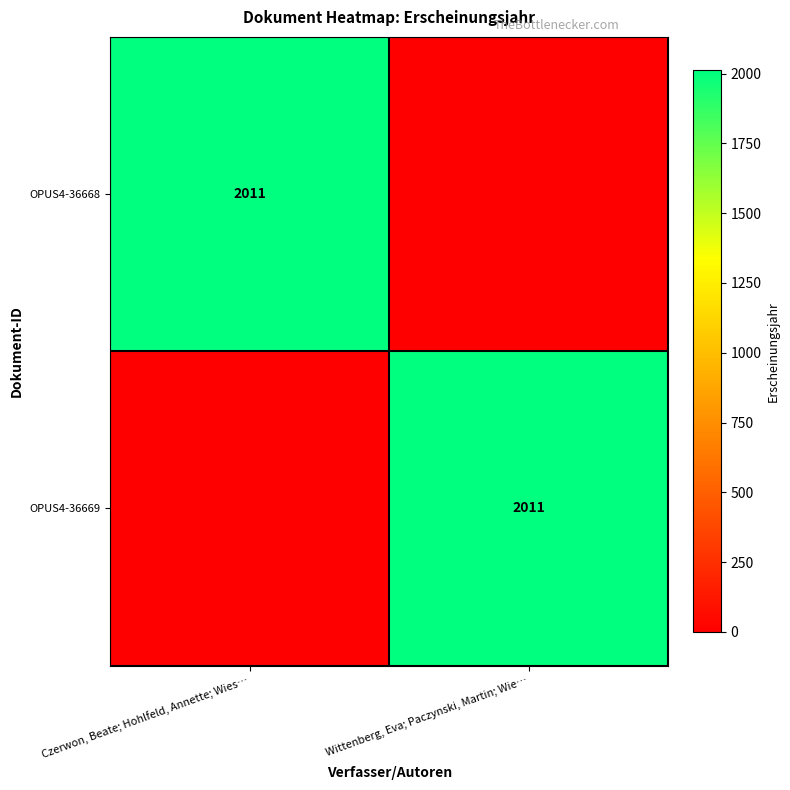

Which has a higher value, Wittenberg, Eva; Paczynski, Martin; Wie… or Czerwon, Beate; Hohlfeld, Annette; Wies…?

Czerwon, Beate; Hohlfeld, Annette; Wies…